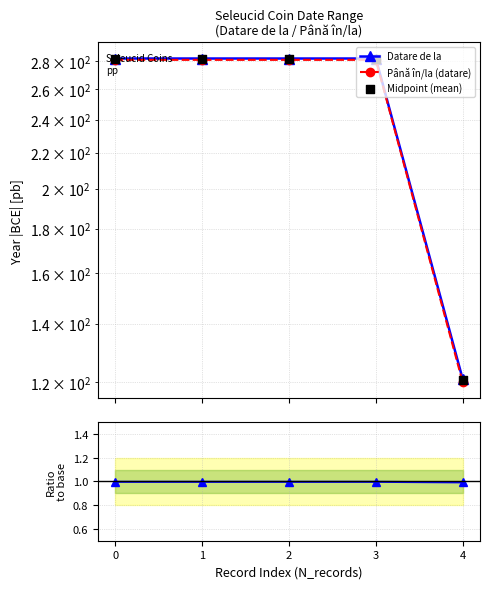

Which series has the largest Y range (max minus min)?

Datare de la